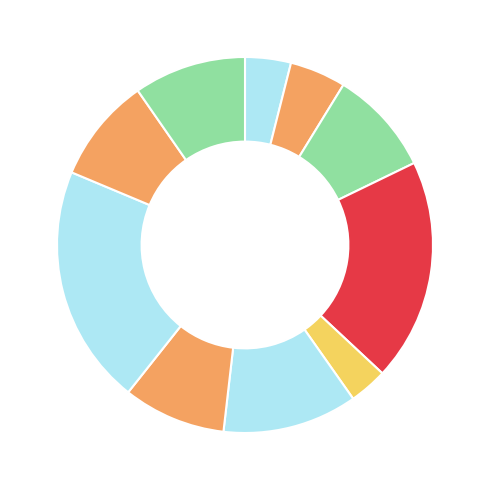

Count the number of slices in the pie.

10